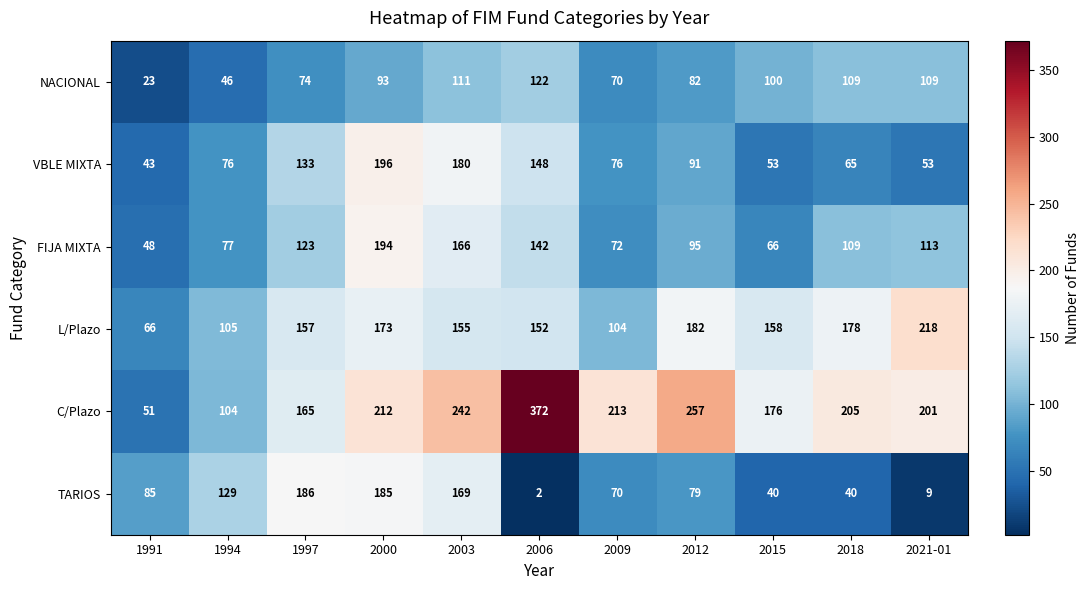

What is the average value of the VBLE MIXTA series?

101